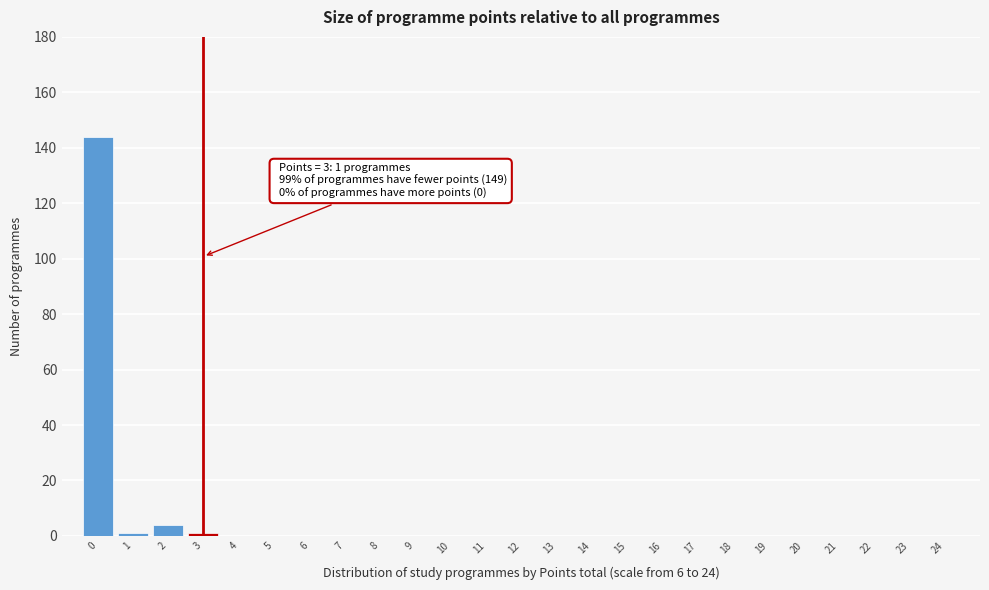

Reading right to left, what are all the values shown in this chart?

24=0	23=0	22=0	21=0	20=0	19=0	18=0	17=0	16=0	15=0	14=0	13=0	12=0	11=0	10=0	9=0	8=0	7=0	6=0	5=0	4=0	3=1	2=4	1=1	0=144